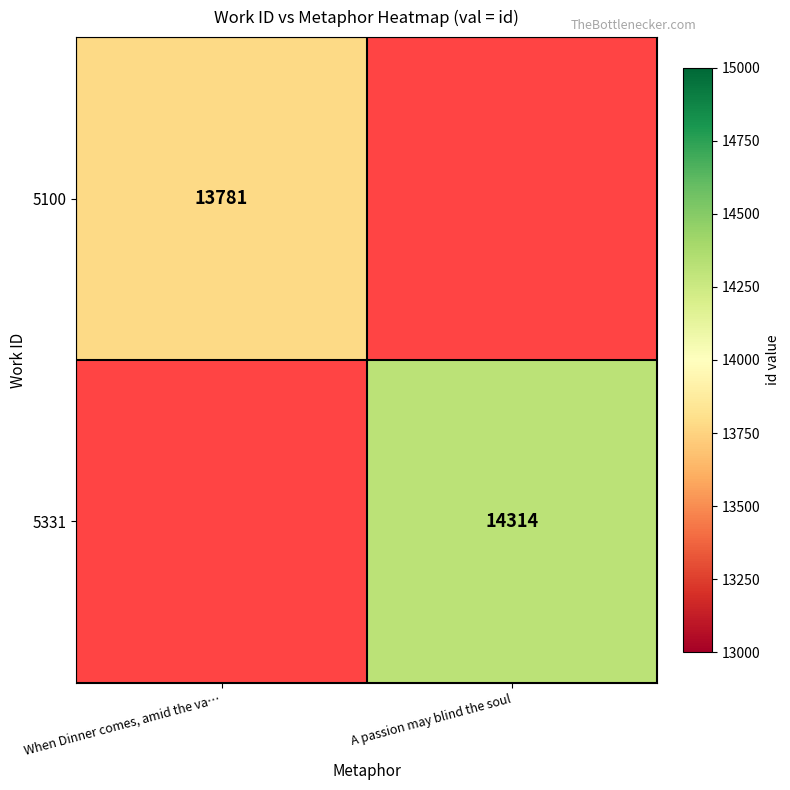

Is it true that 5100 equals 23076 at When Dinner comes, amid the va…?

False